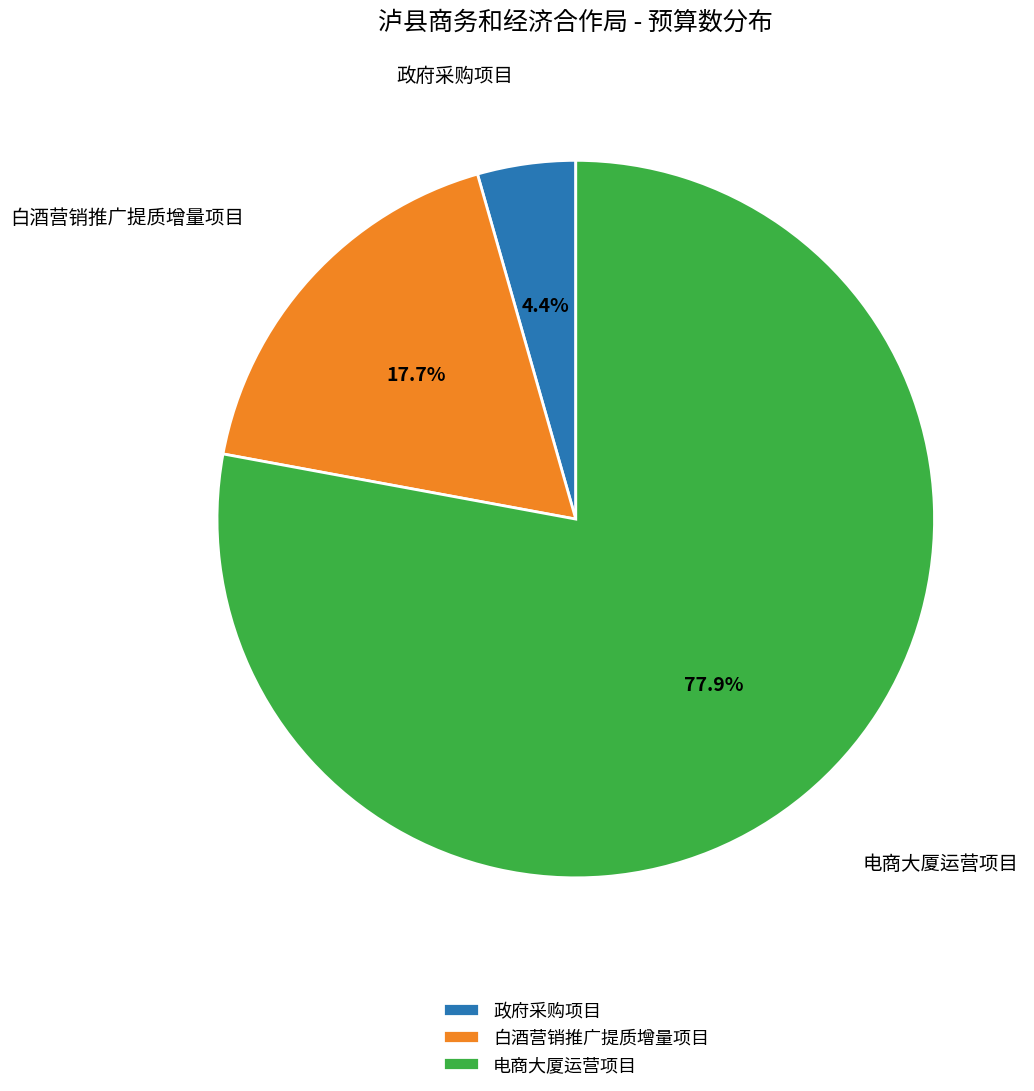

The 政府采购项目 slice represents 14% of the pie. True or false?

False